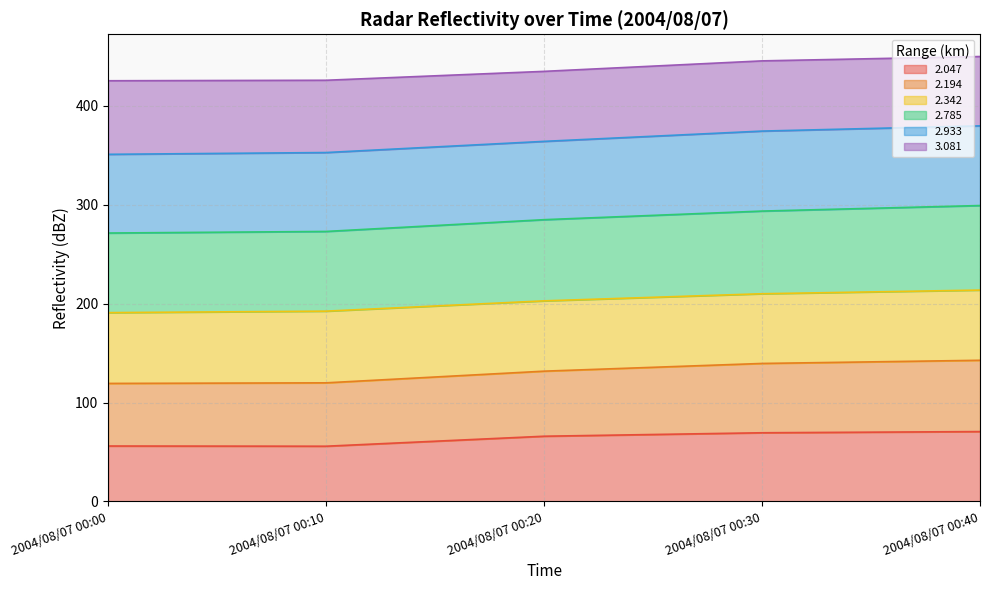

What is the lowest value of the 2.047 series?

55.8